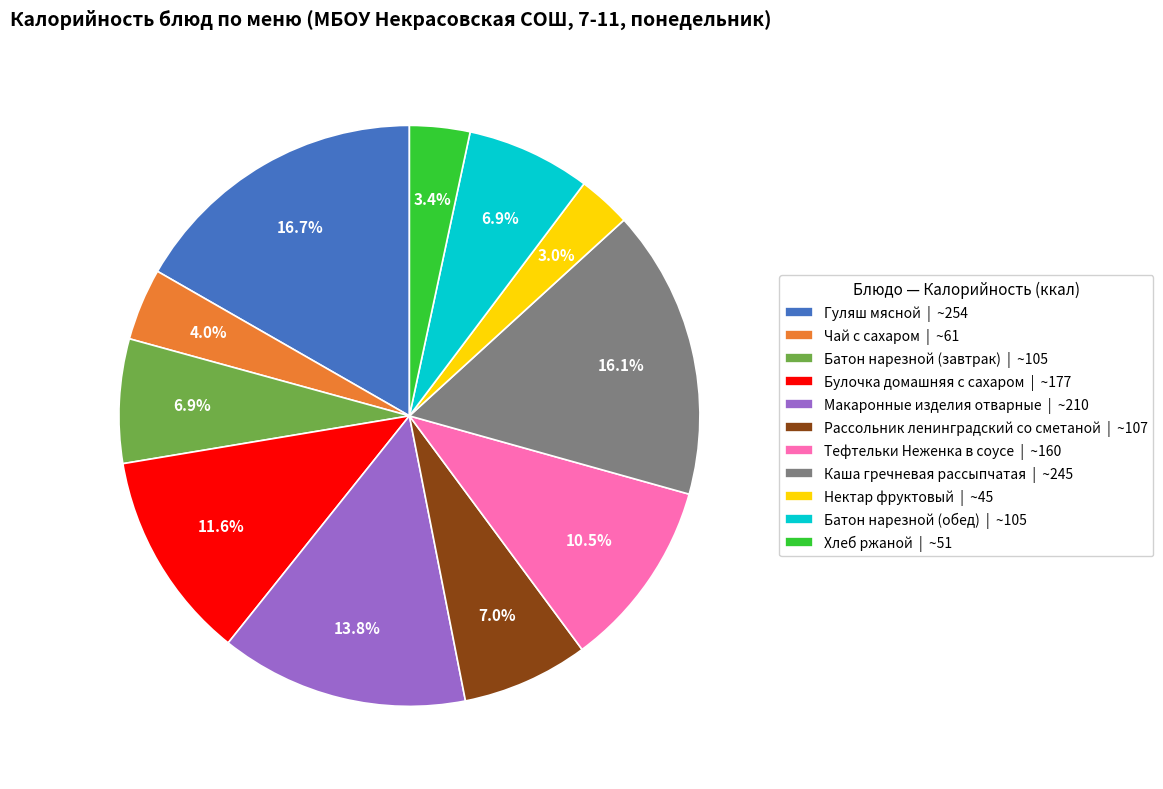

Between Макаронные изделия отварные | ~210 and Каша гречневая рассыпчатая | ~245, which is larger?

Каша гречневая рассыпчатая | ~245